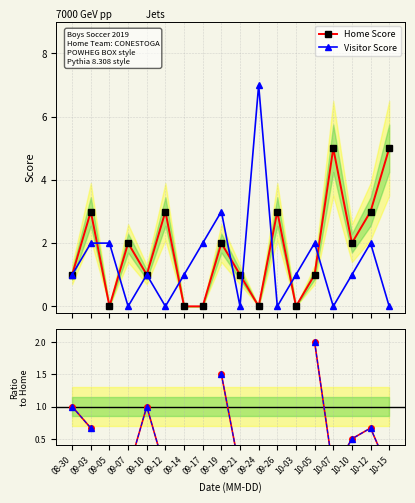

How many lines are shown in the chart?

3